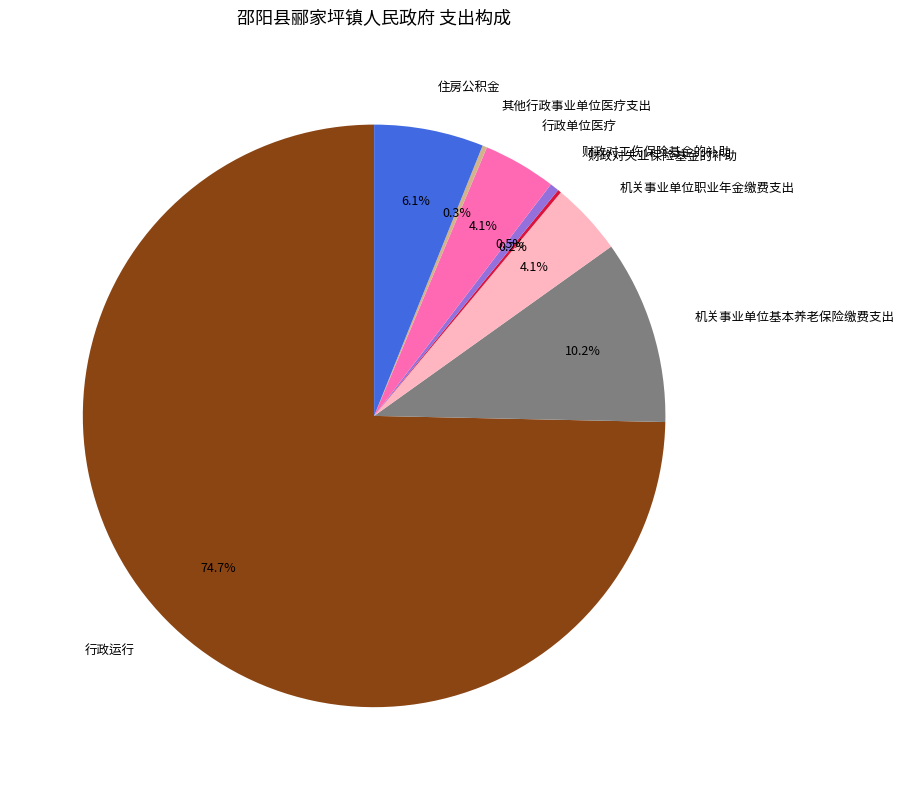

Does any single category account for the majority?

Yes